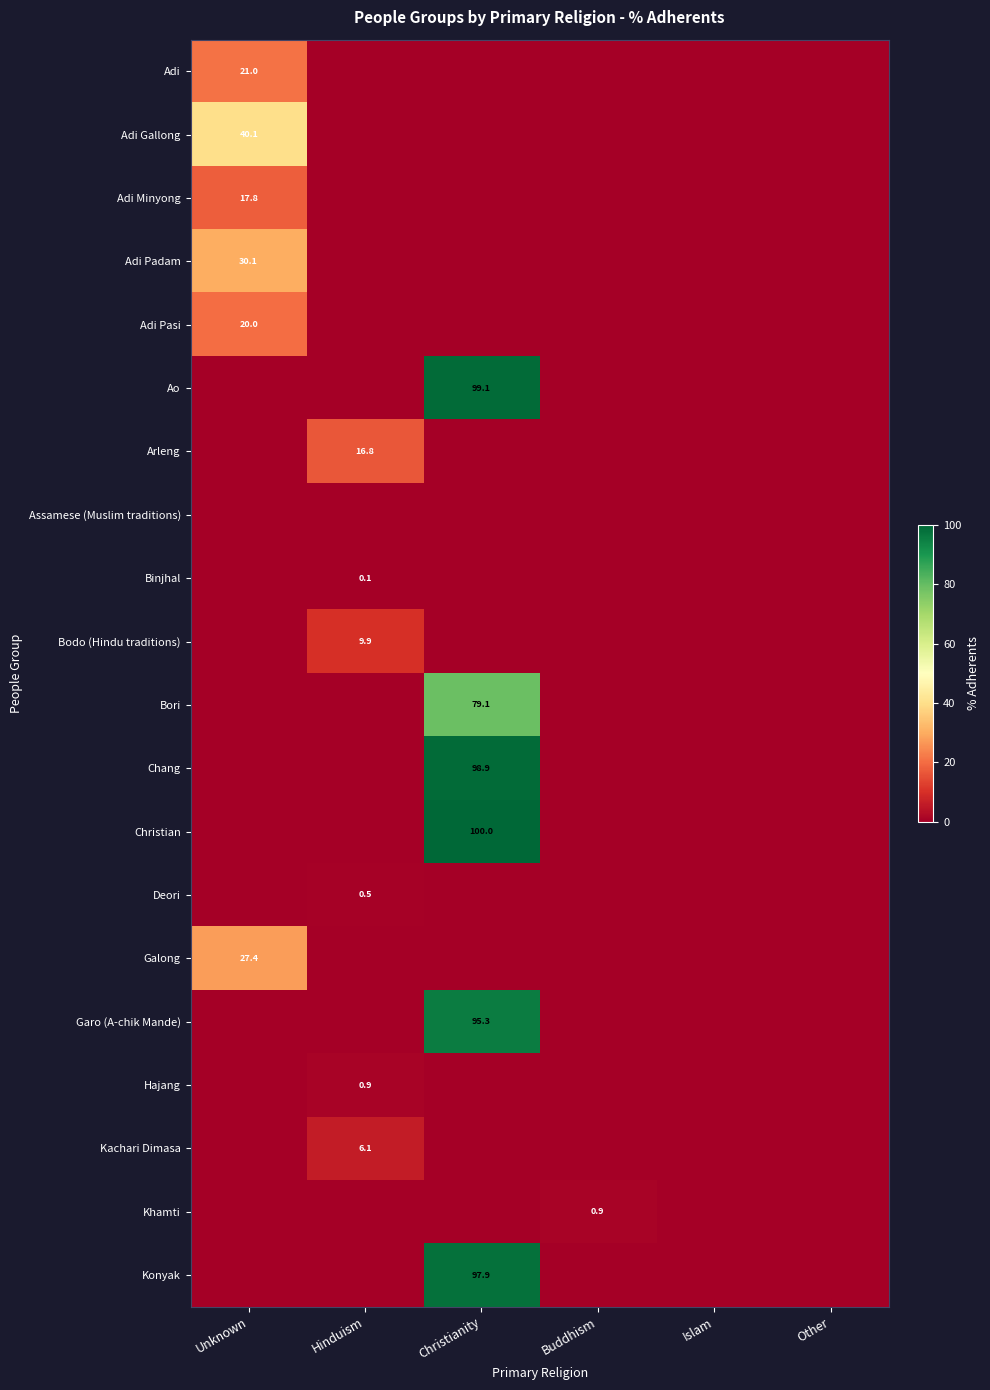

How many distinct data groups are displayed?

20